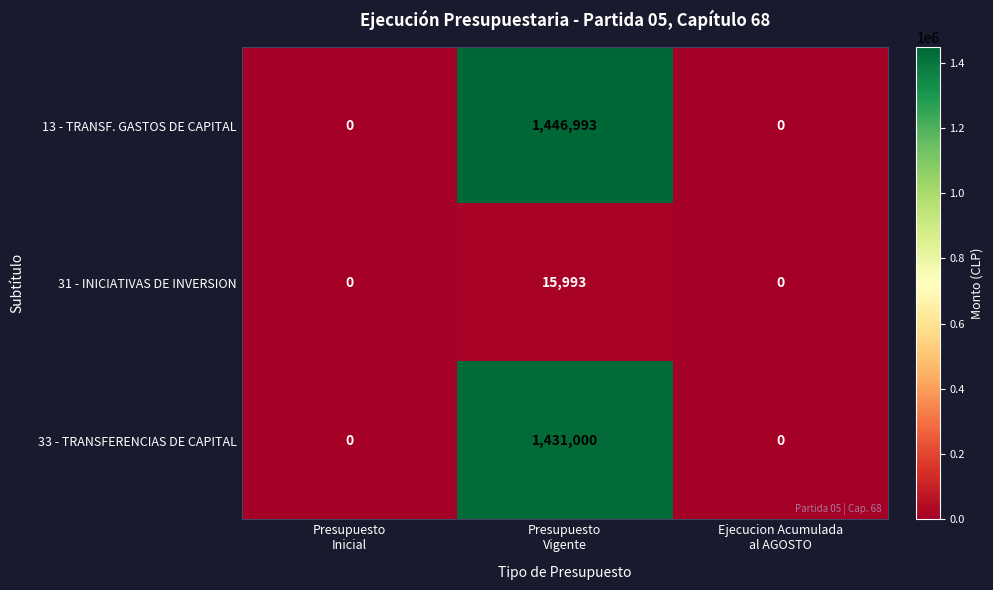

Between Presupuesto
Inicial and Presupuesto
Vigente, which series saw the biggest shift?

13 - TRANSF. GASTOS DE CAPITAL